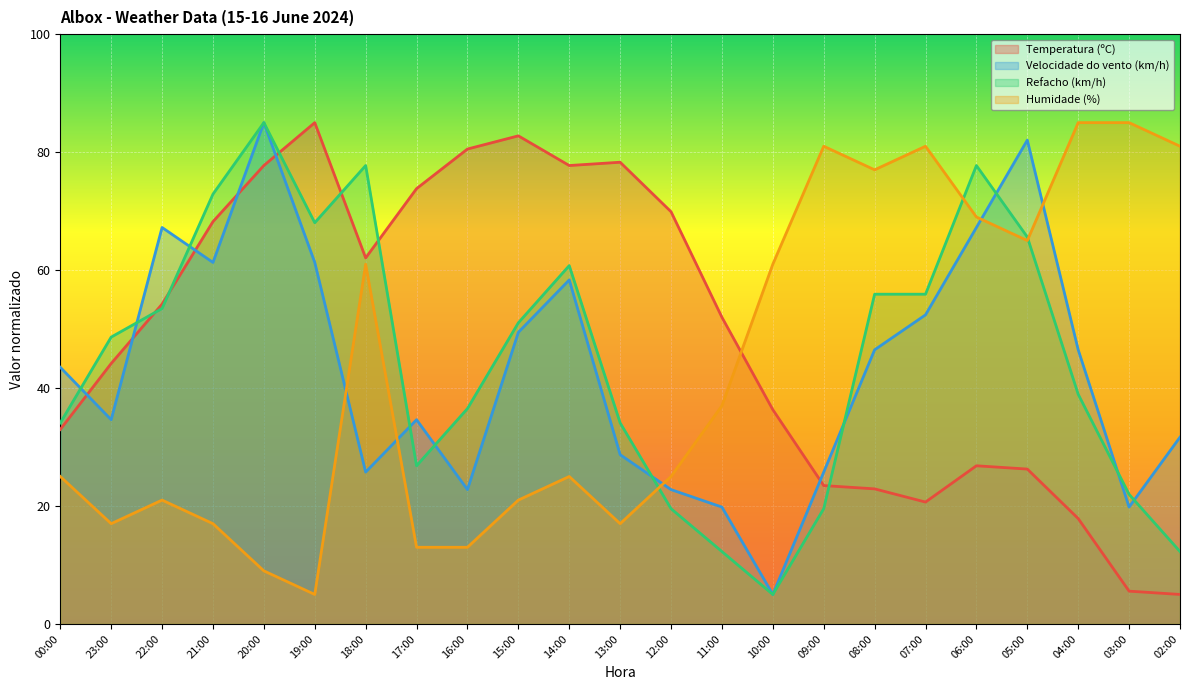

What are all the series names shown in the legend?

Temperatura (ºC), Velocidade do vento (km/h), Refacho (km/h), Humidade (%)